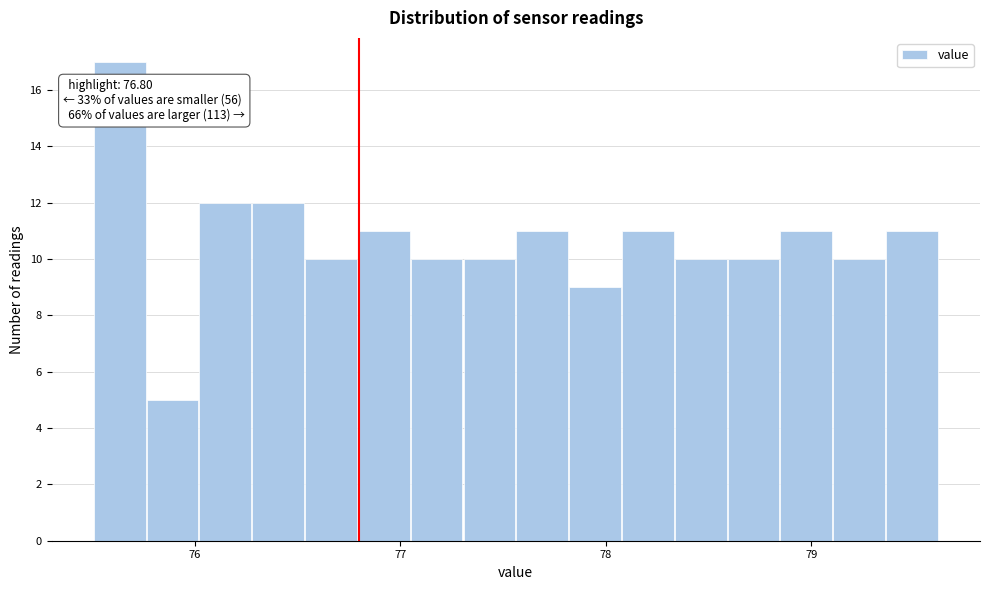

Around what value on the x-axis is the tallest bar? Give the approximate position of its centre, as read against the axis.

75.6